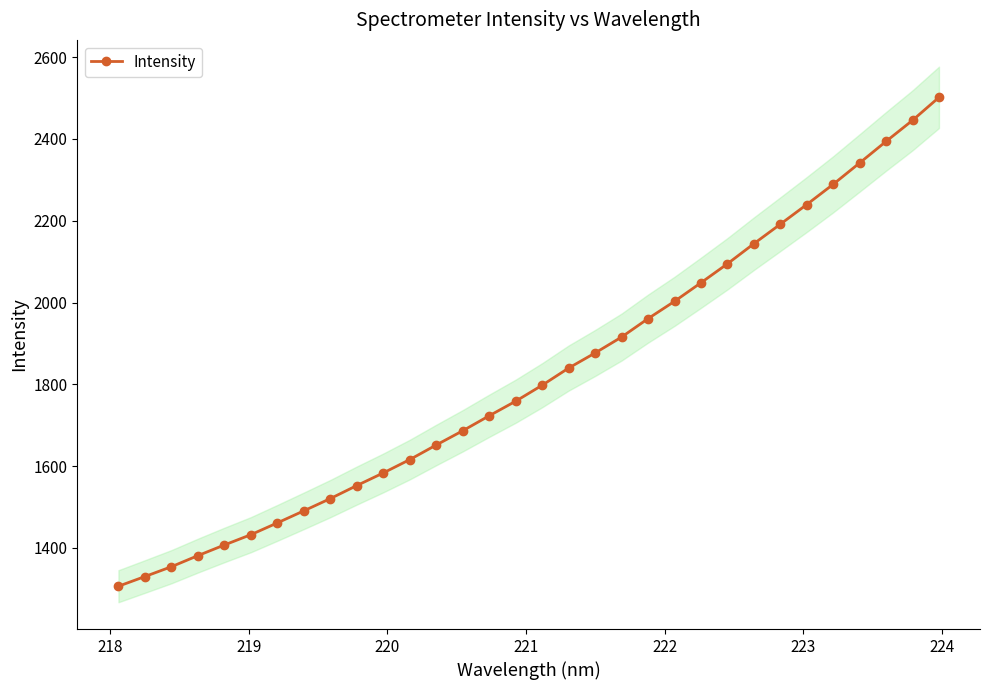

What is the value of the Intensity point at the 15th from the left?

1723.2